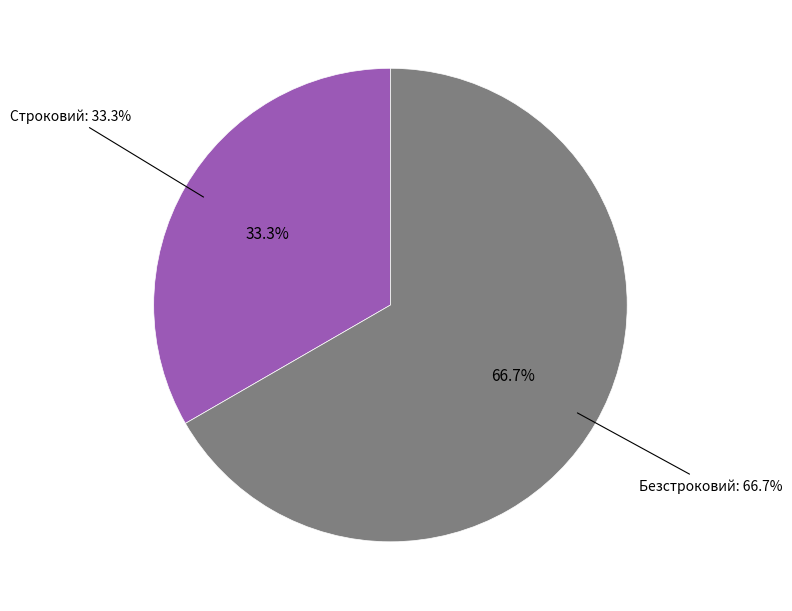

What is the largest slice in the pie chart?

Безстроковий